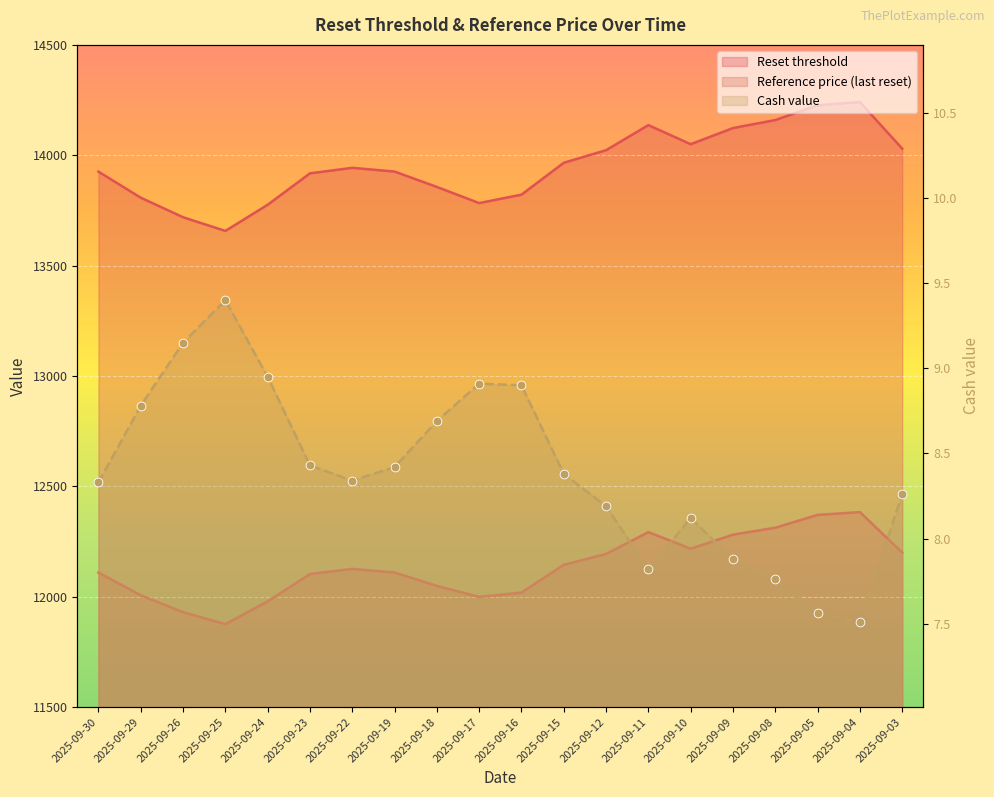

Which series contains the lowest Y value?

Cash value